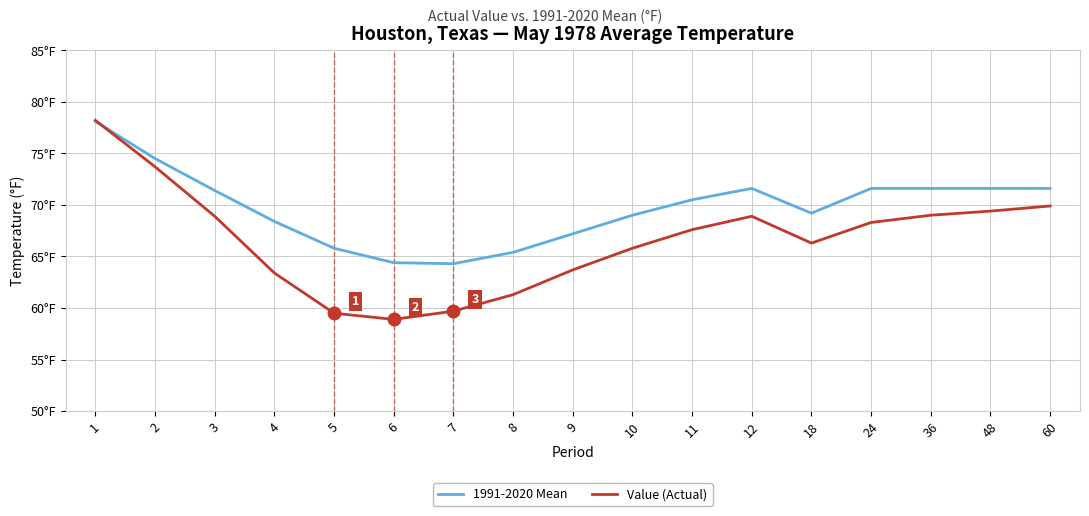

What are all the series names shown in the legend?

1991-2020 Mean, Value (Actual)